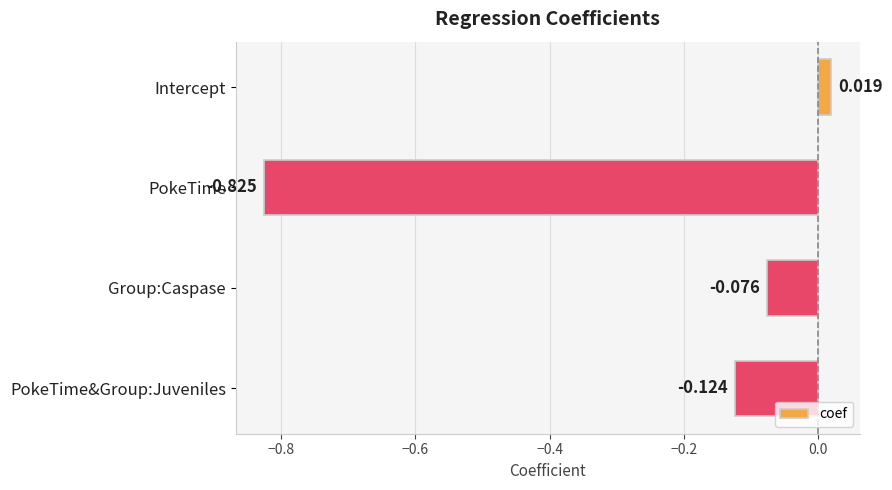

Where is the data nearest to the value 0?

Intercept